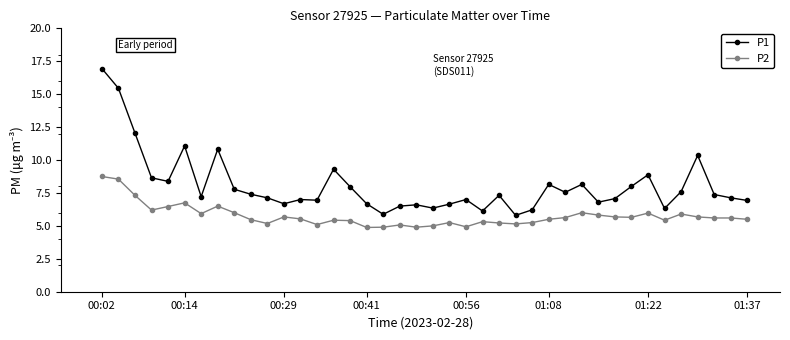

True or false: P1 has more than 1 interior local peaks.

True